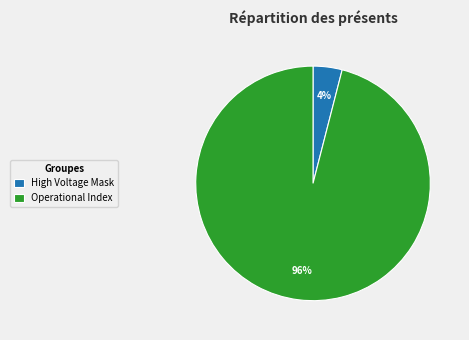

Which has a higher value, High Voltage Mask or Operational Index?

Operational Index